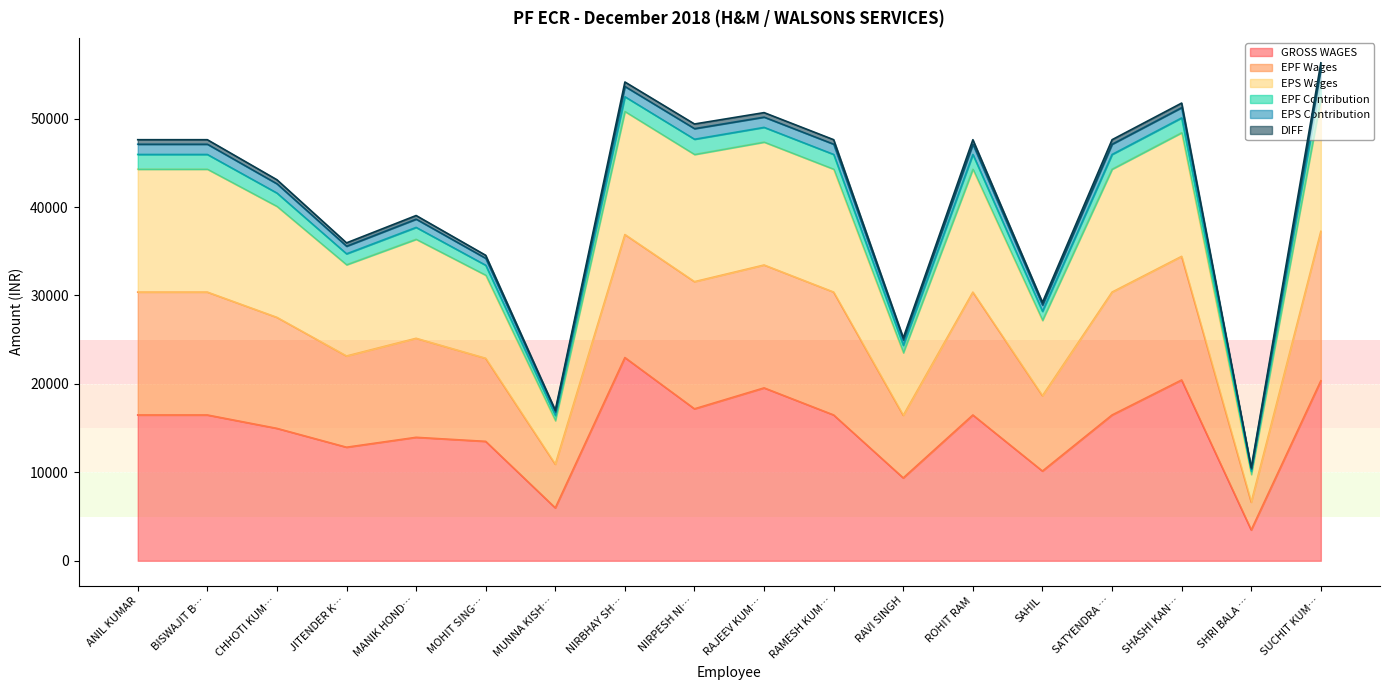

At which label does GROSS WAGES reach its peak?

NIRBHAY SH…